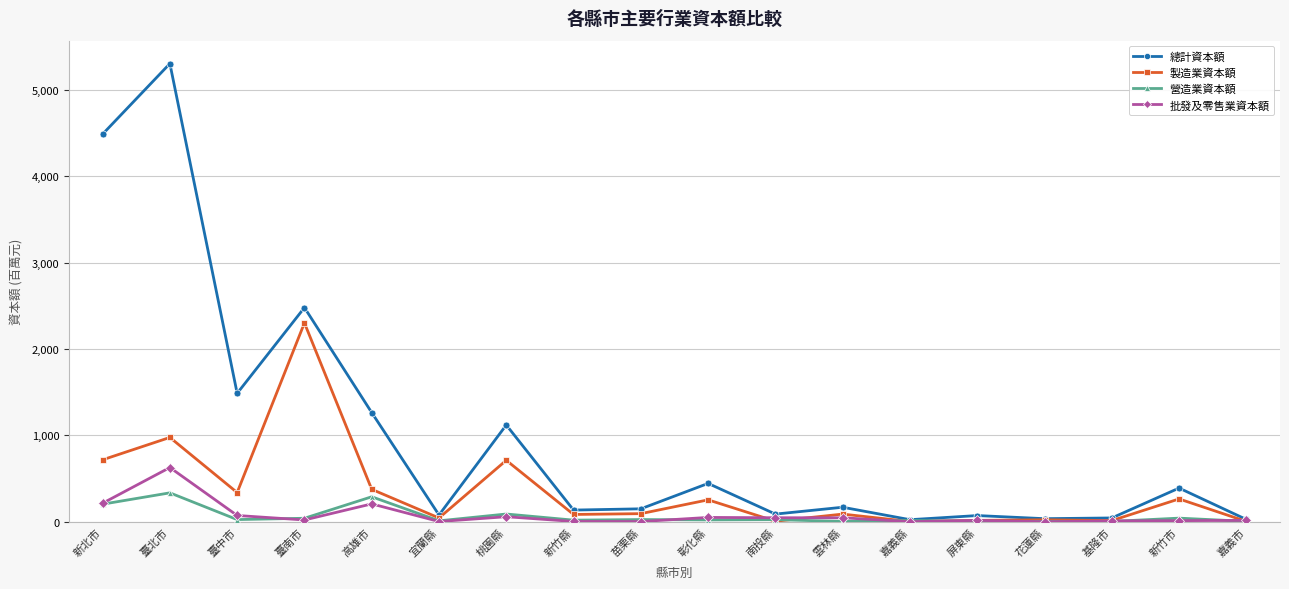

Where is the first local minimum for 製造業資本額?

臺中市